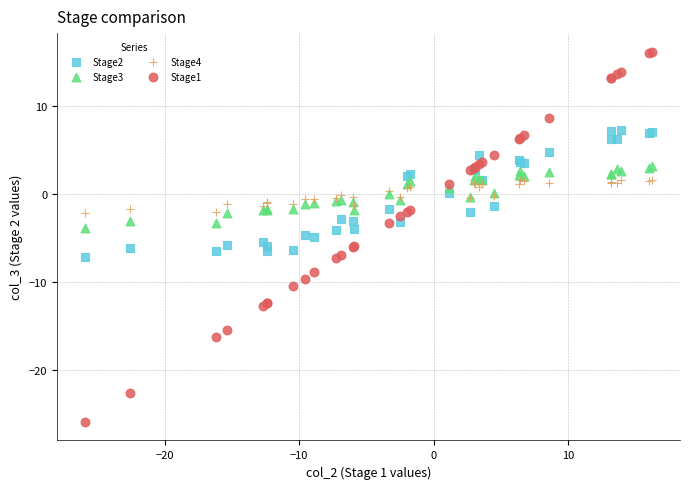

Which series contains the lowest Y value?

Stage1